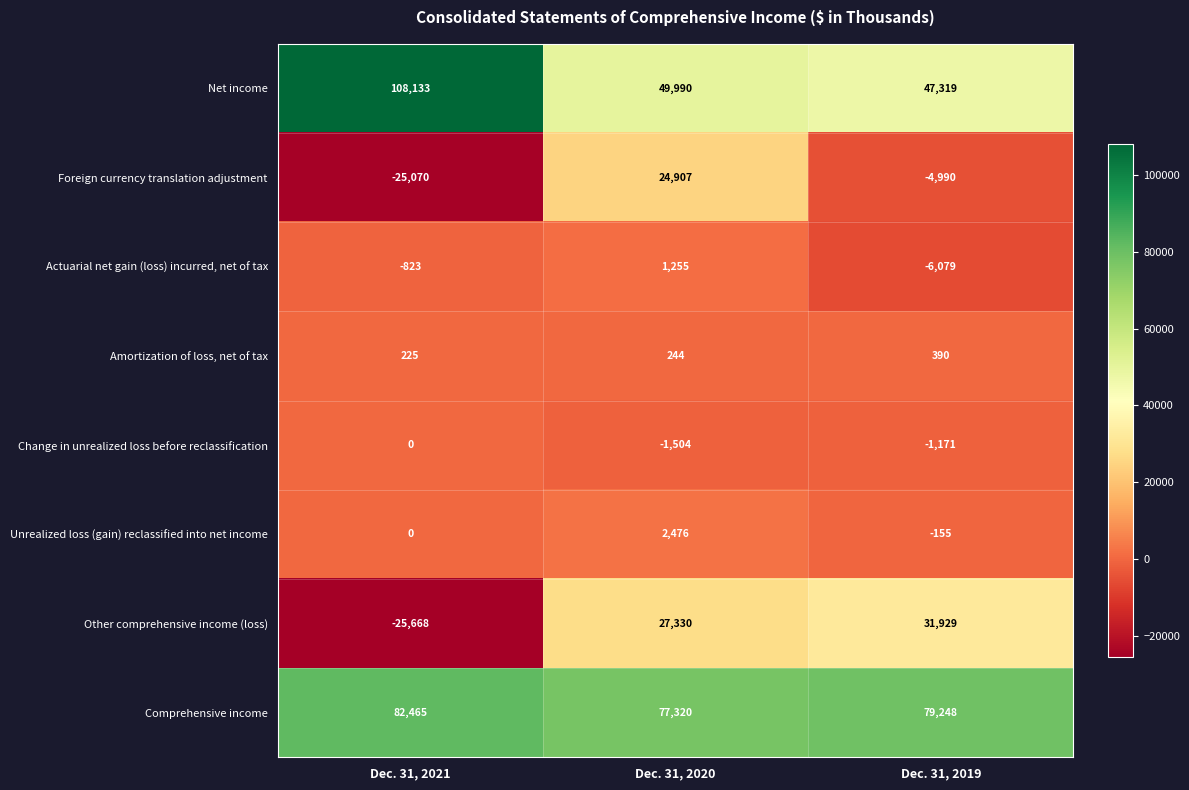

Count the number of data series in this chart.

8